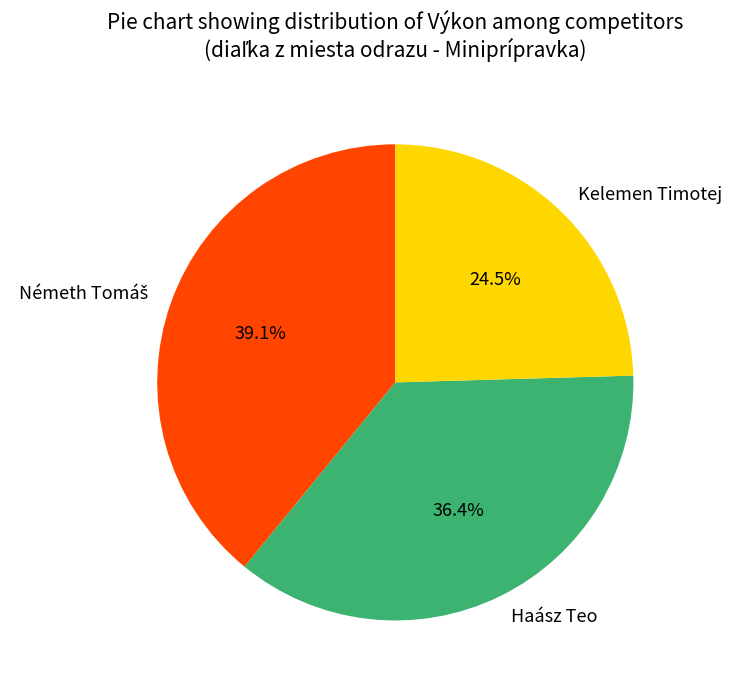

What is the smallest slice in the pie chart?

Kelemen Timotej